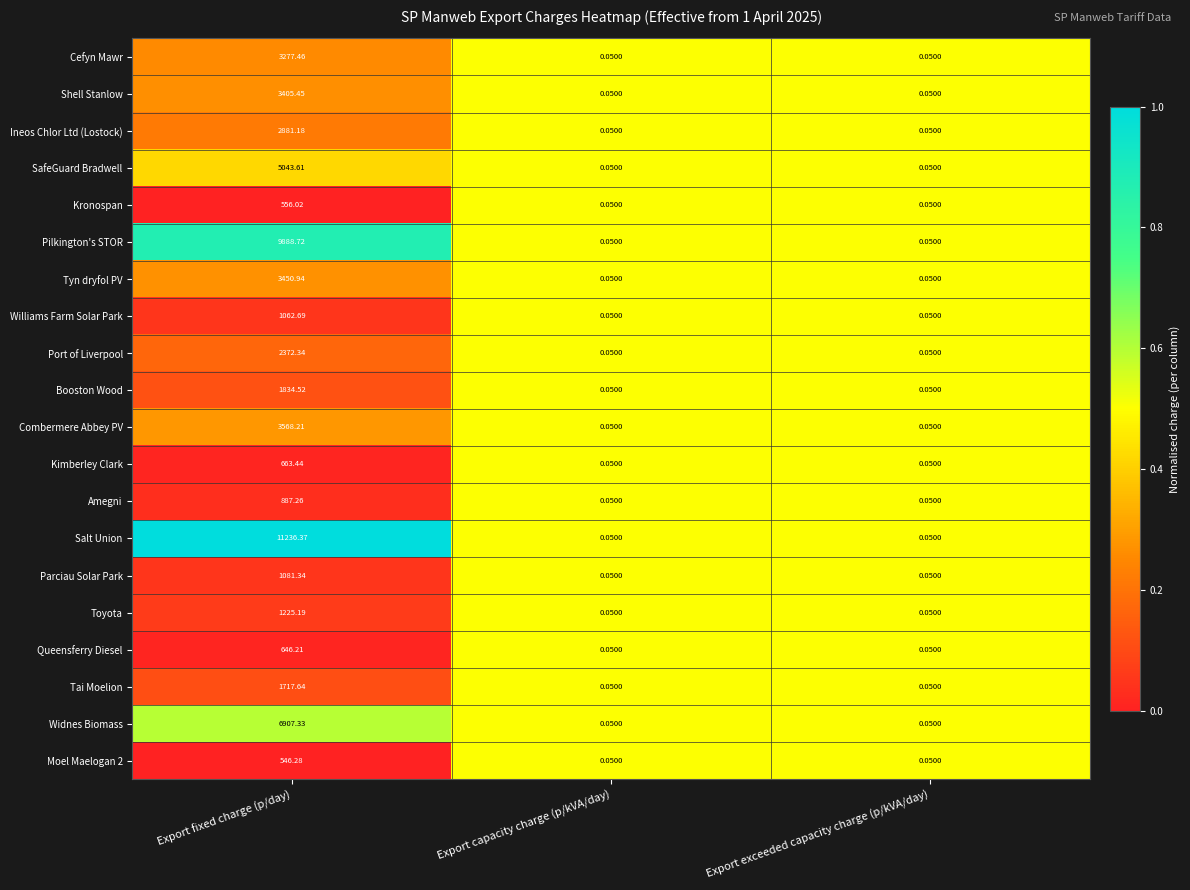

At which category is the sum across all series the highest?

Export fixed charge (p/day)